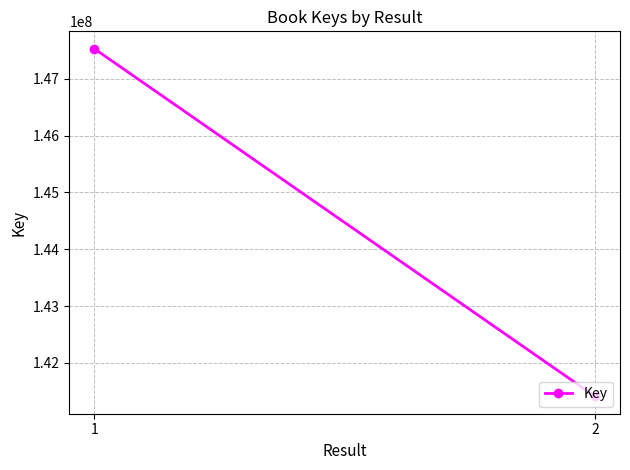

Is this an area chart (filled region under the line)?

No